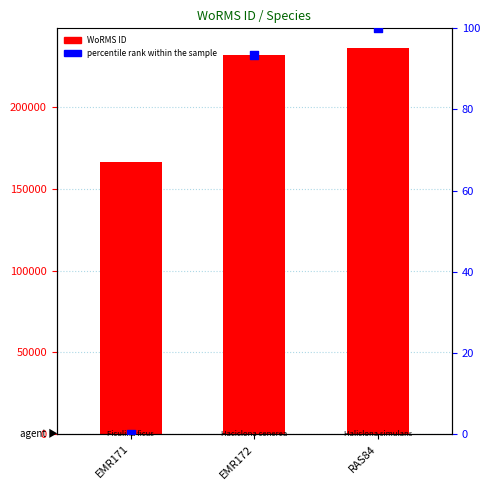

At which category is the sum across all series the highest?

RAS84